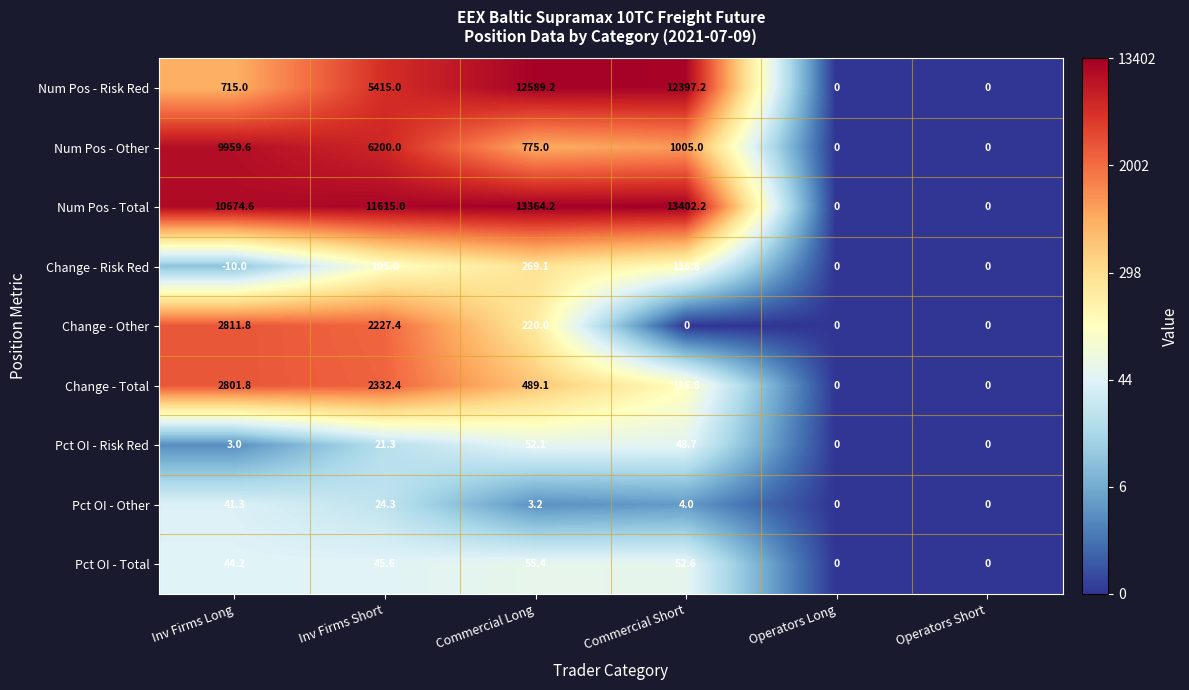

What is the highest value of the Num Pos - Risk Red series?

12589.2